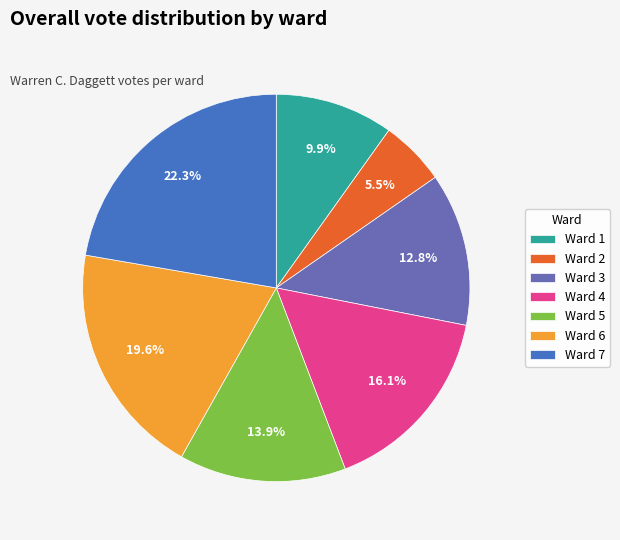

Is the sum of Ward 1 and Ward 5 greater than half?

No